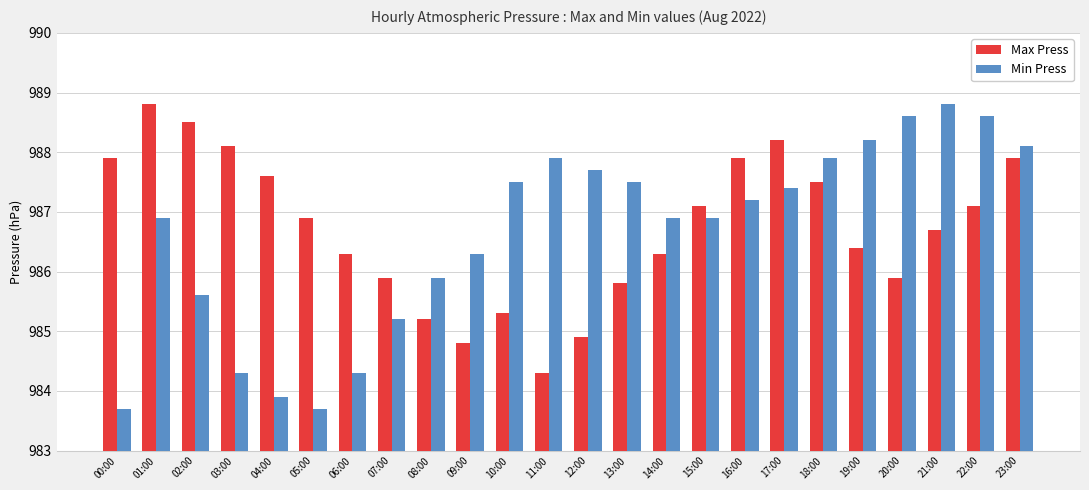

How many bars are there in total?

48